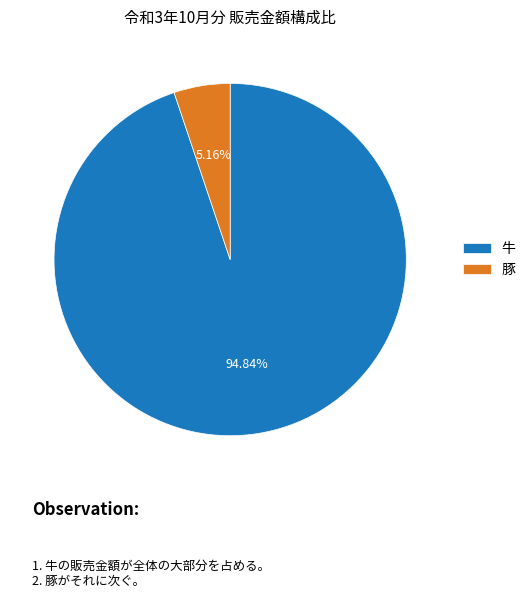

How many slices are in this pie chart?

2